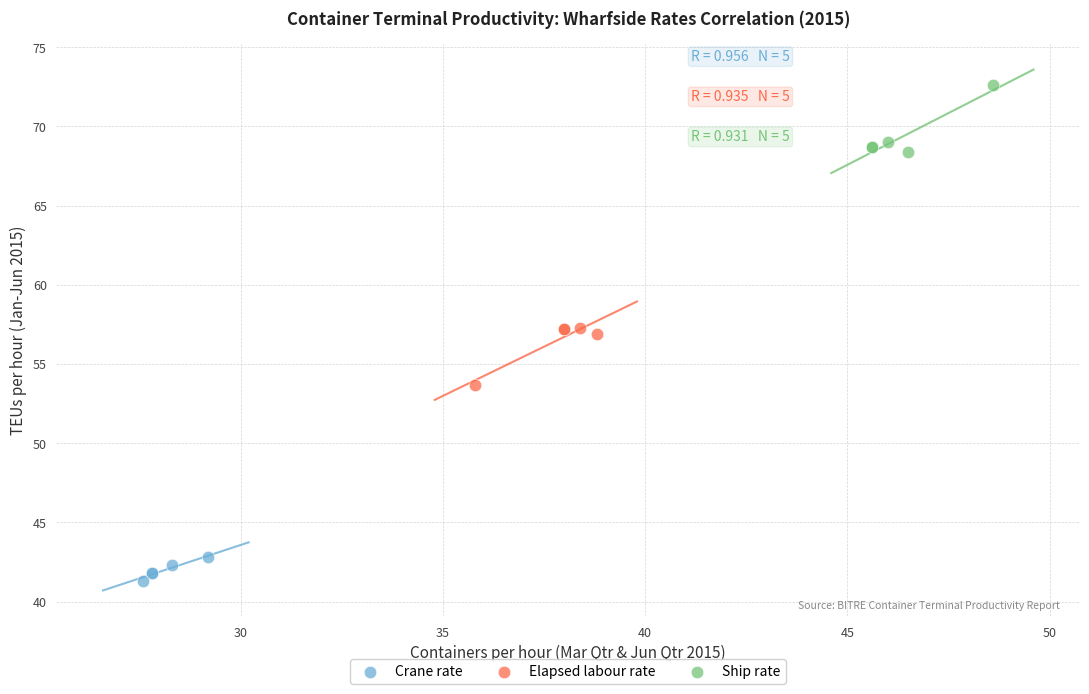

Which series has the largest Y range (max minus min)?

Ship rate